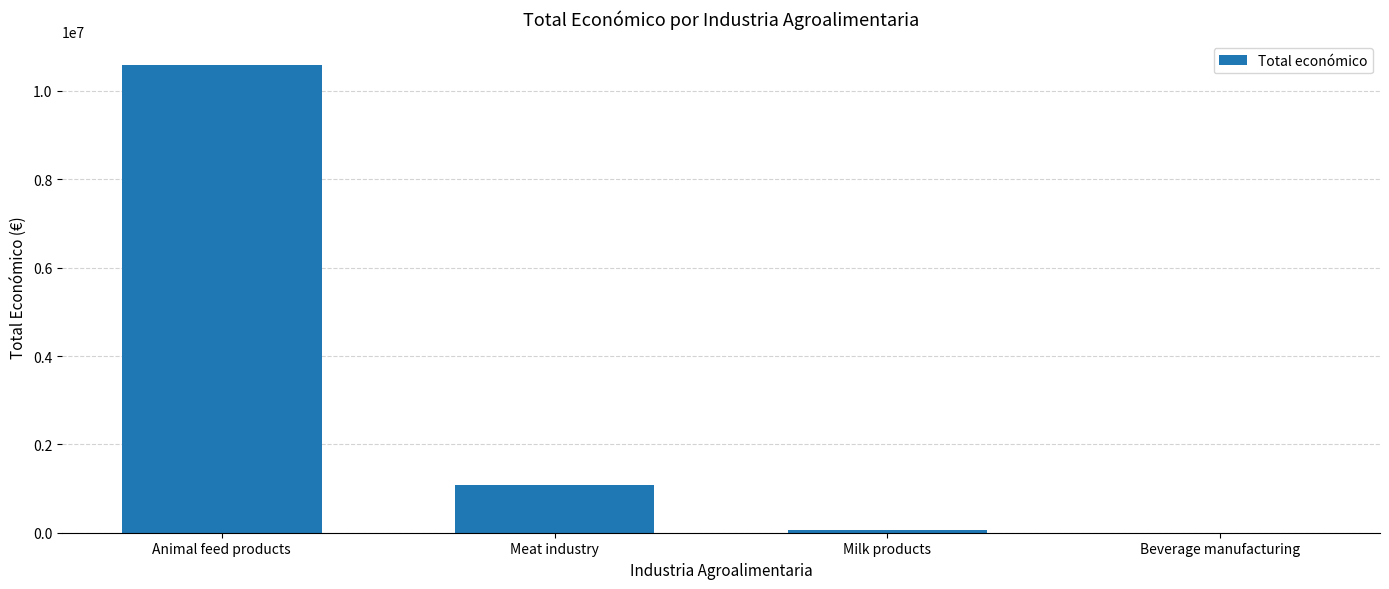

Reading left to right, what are all the values shown in this chart?

10594358	1075866	50426	5000